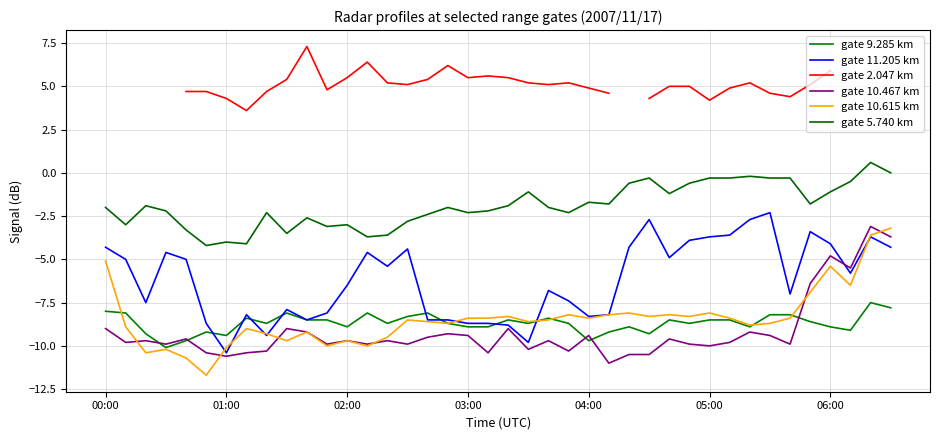

At how many categories does at least one series exceed 4?

33